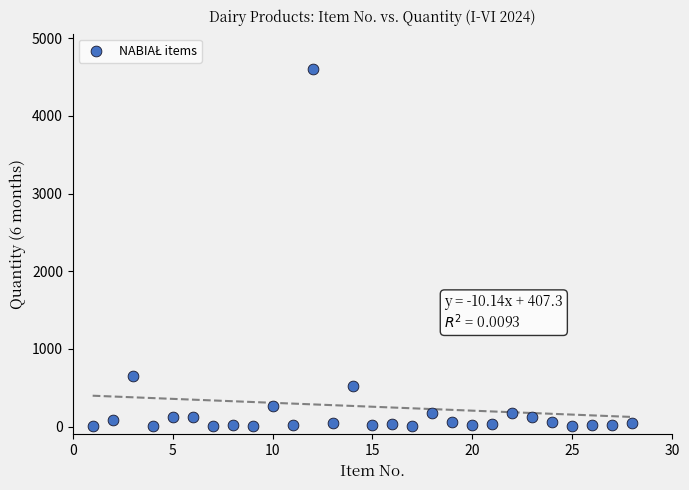

What is the range of Y values (max minus min)?

4597